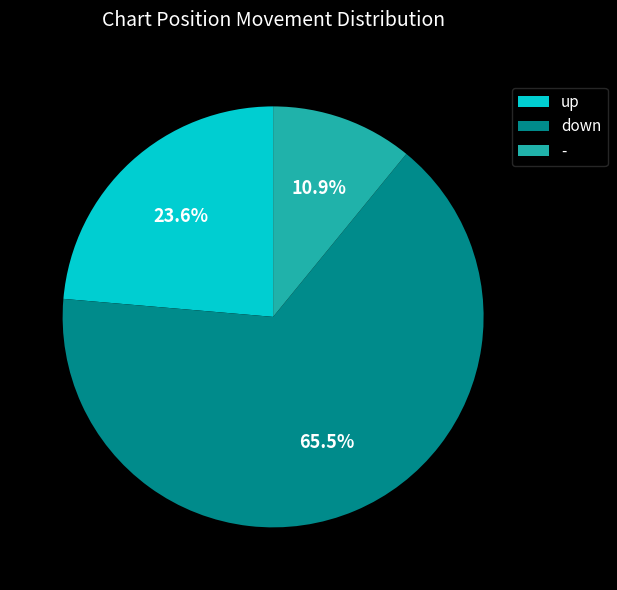

Rank the categories by value from lowest to highest.

-, up, down